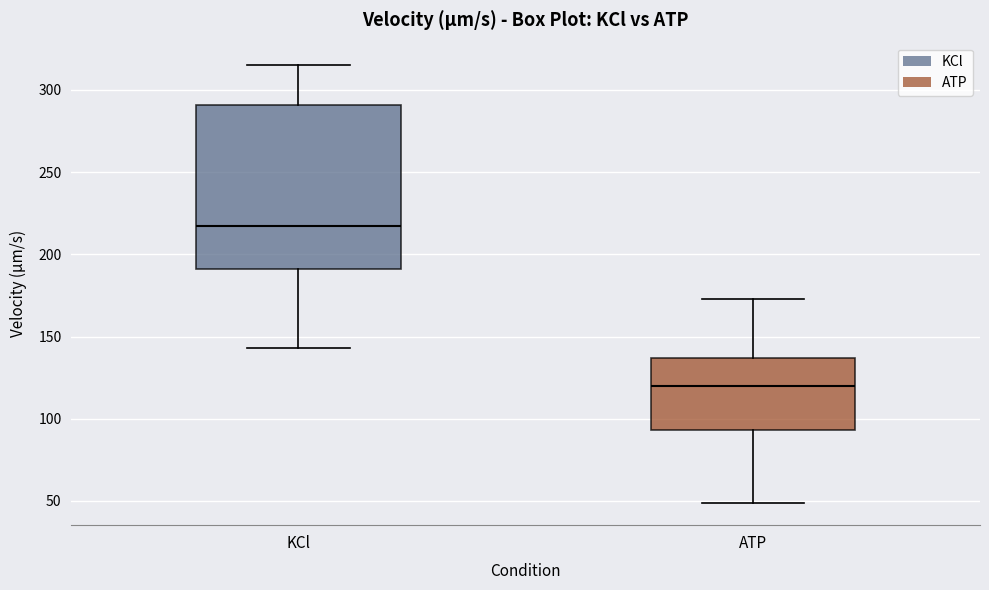

Where does the upper whisker of the box for ATP end on the y-axis? The values are not printed on the chart, so give them approximately, as read against the axis.

175